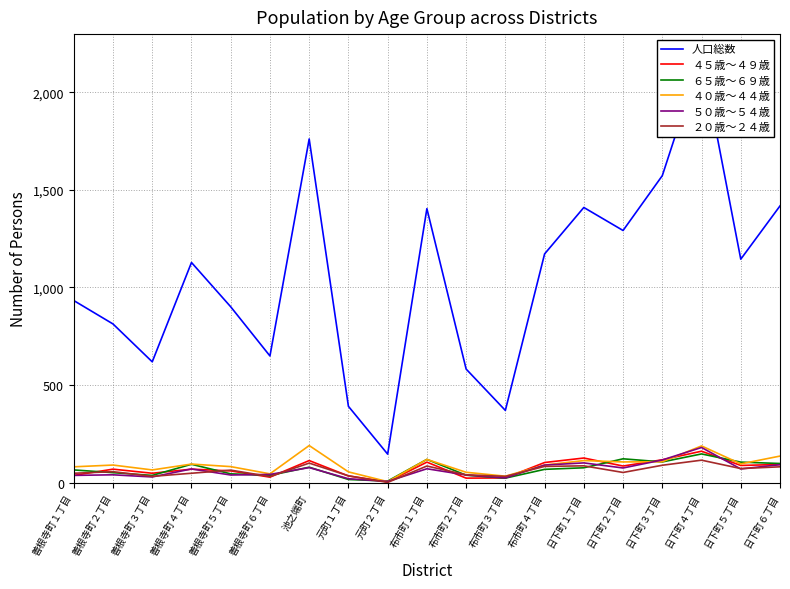

What value does the ４５歳～４９歳 series have at 善根寺町４丁目, to the nearest 10?

70